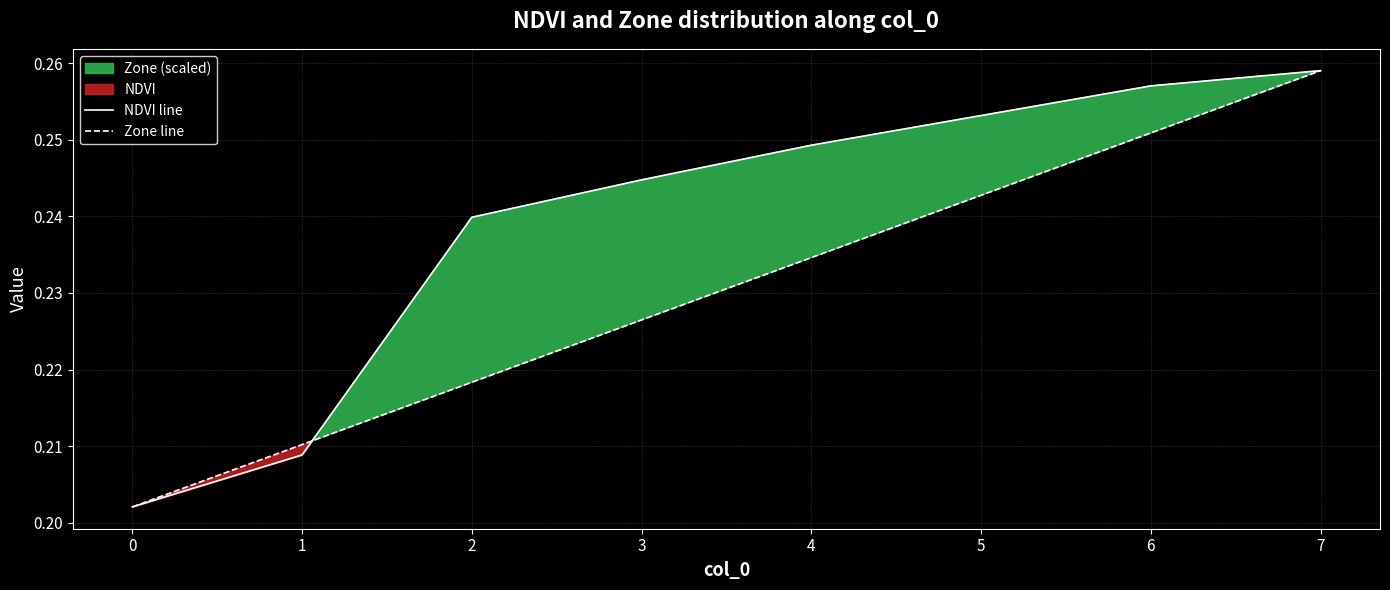

Reading right to left, transcribe all the data shown in this chart.

NDVI line: 7=0.3	6=0.3	5=0.3	4=0.2	3=0.2	2=0.2	1=0.2	0=0.2
Zone line: 7=0.3	6=0.3	5=0.2	4=0.2	3=0.2	2=0.2	1=0.2	0=0.2